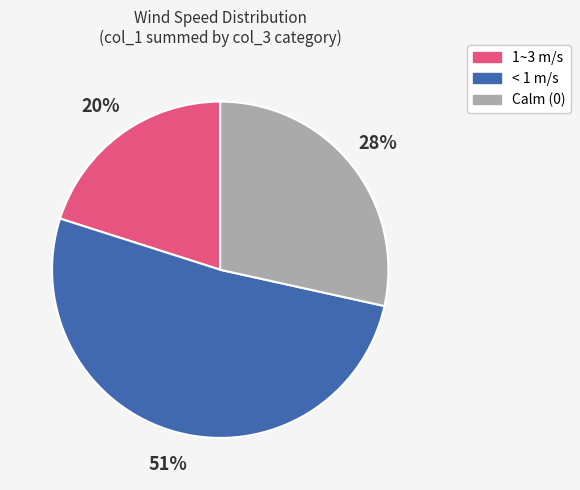

Combined, do Calm (0) and < 1 m/s account for over 50%?

Yes